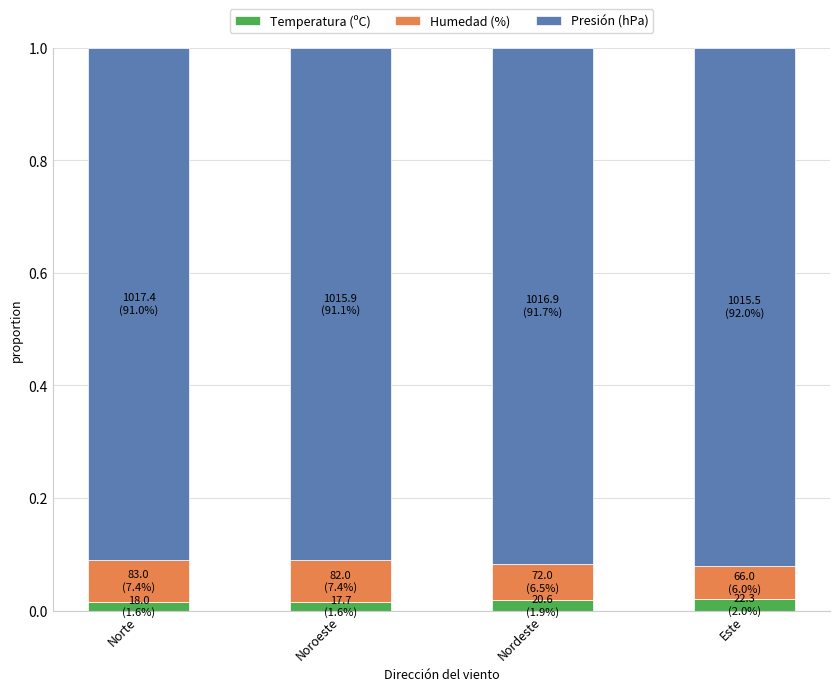

Count the Temperatura (ºC) values in the range 0 to 1.

4